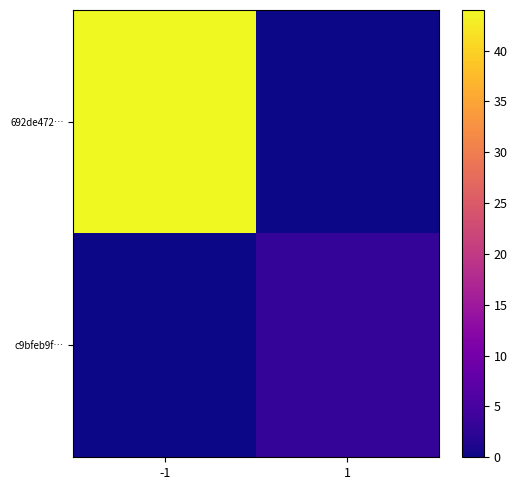

Count the number of categories in the chart.

2